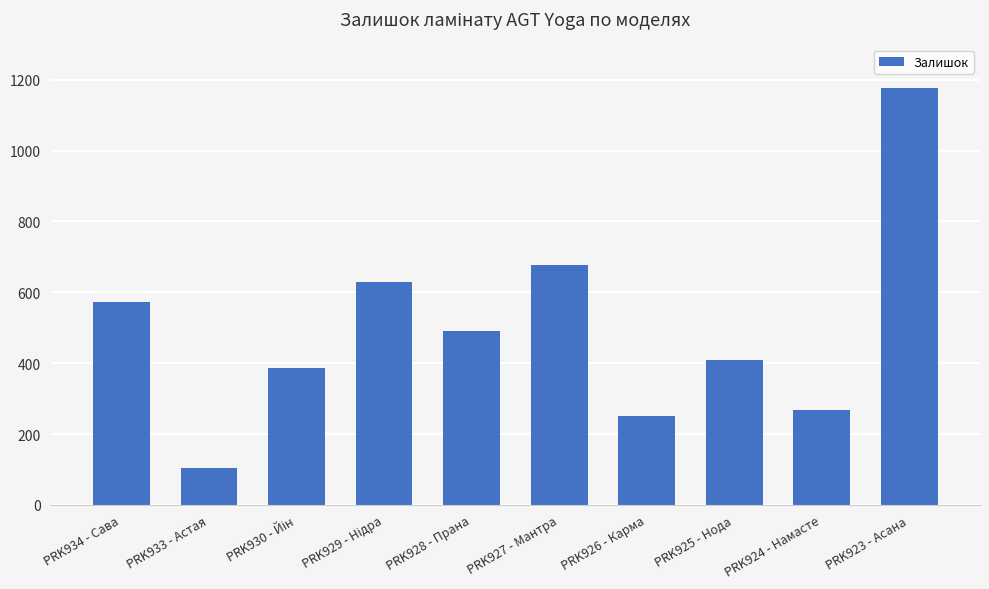

What is the change in value from PRK925 - Нода to PRK923 - Асана?

+767